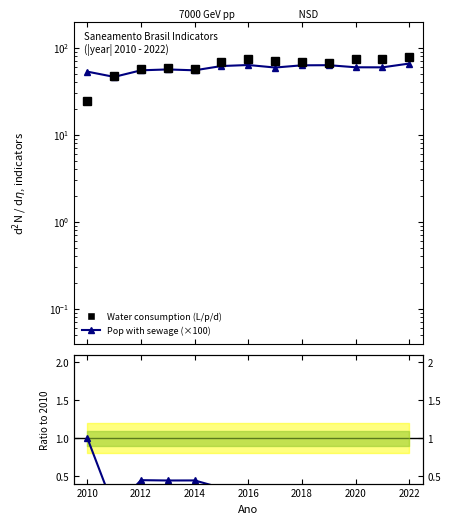

Reading left to right, extract all data points from this chart.

Water consumption per capita: 24.4	48.0	57.8	58.3	56.4	69.0	74.2	71.4	69.0	67.7	74.7	74.6	78.5
Pop with sewage access (×100): 53.2	46.3	55.1	56.4	55.1	61.7	63.4	59.3	62.9	63.1	59.7	59.6	65.9
Ratio treated wastewater: 1.0	0.1	0.4	0.4	0.4	0.3	0.3	0.3	0.3	0.3	0.3	0.3	0.3